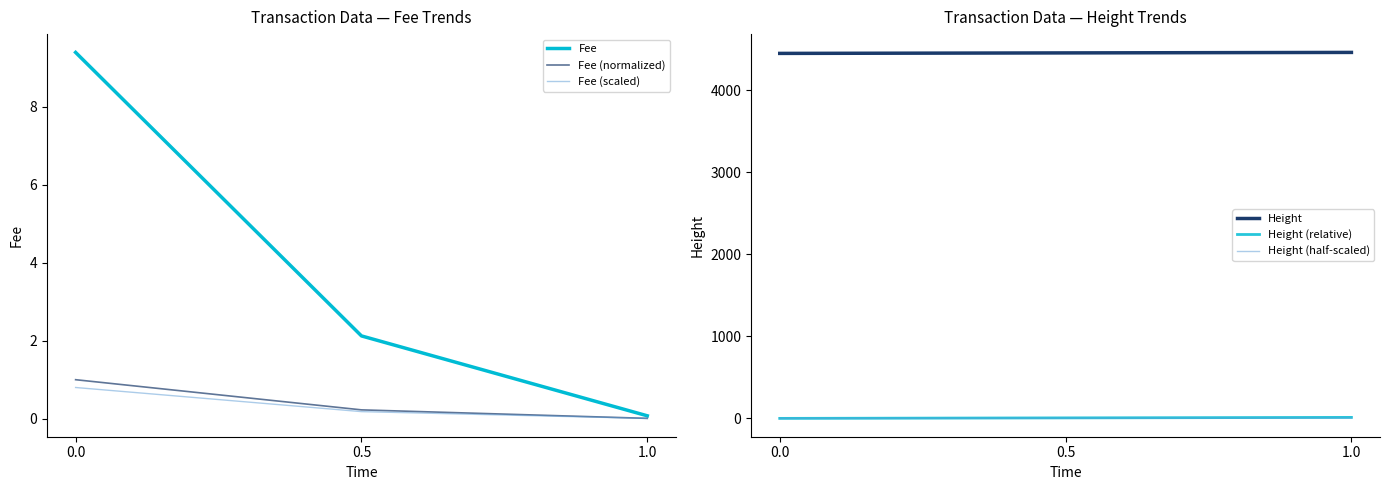

What is the value of the Fee point at the 1st from the left?

9.4